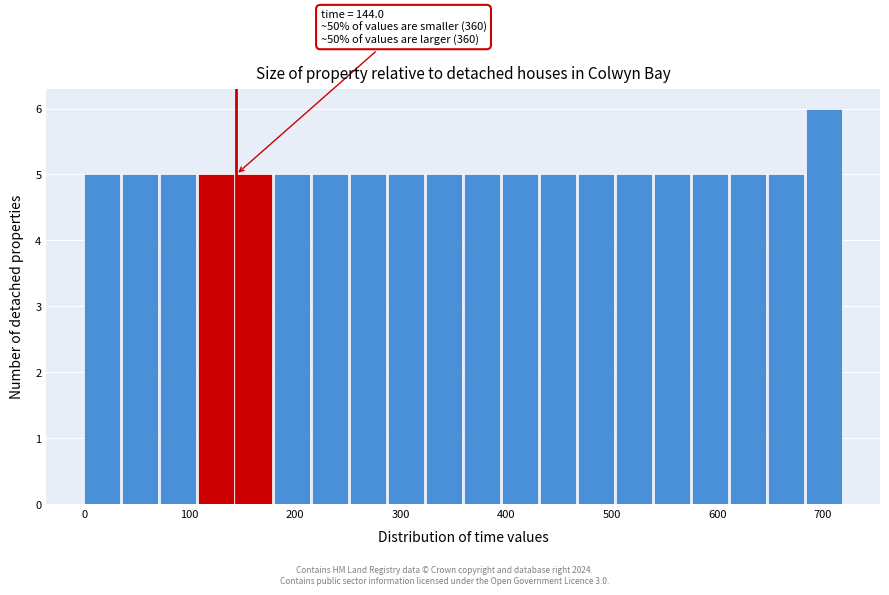

Around what value on the x-axis is the tallest bar? Give the approximate position of its centre, as read against the axis.

700